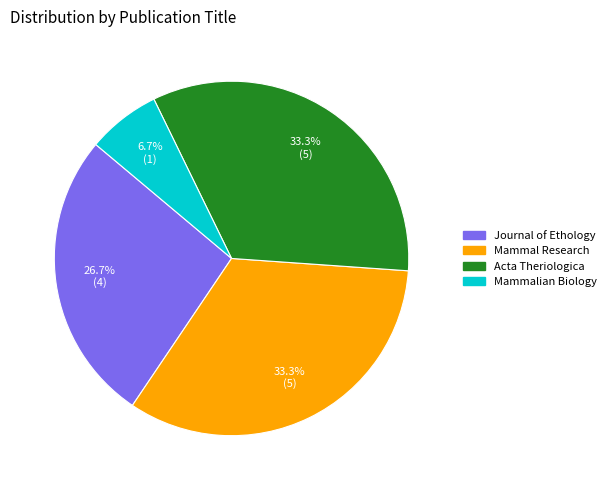

Is there a majority slice in this chart?

No